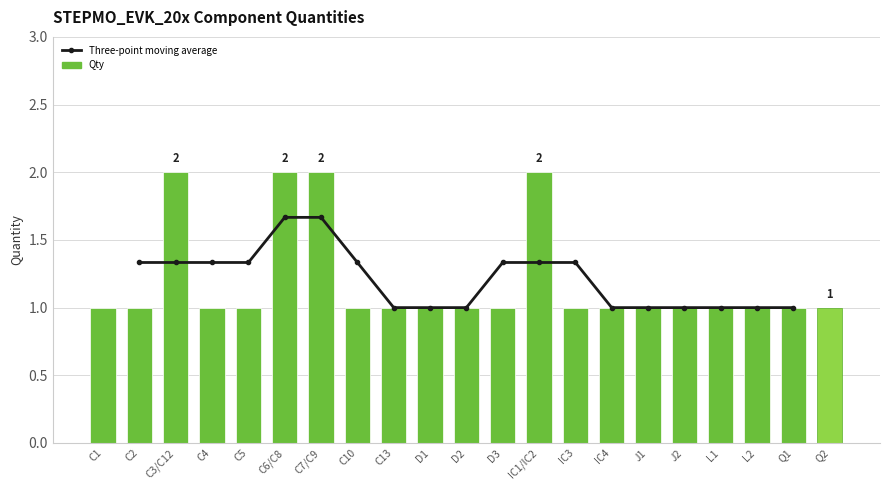

Rank the categories by value from lowest to highest.

C1, C2, C4, C5, C10, C13, D1, D2, D3, IC3, IC4, J1, J2, L1, L2, Q1, Q2, C3/C12, C6/C8, C7/C9, IC1/IC2